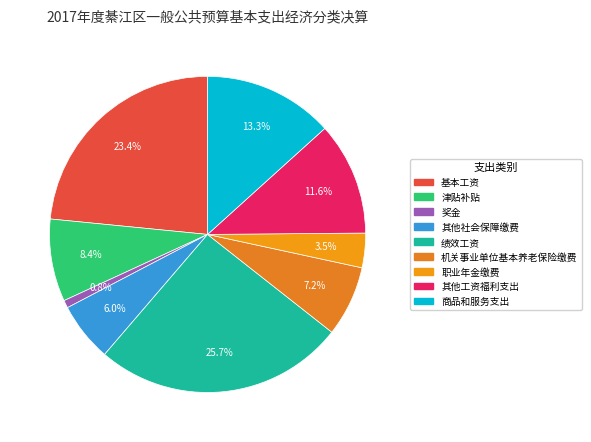

Count the number of slices in the pie.

9